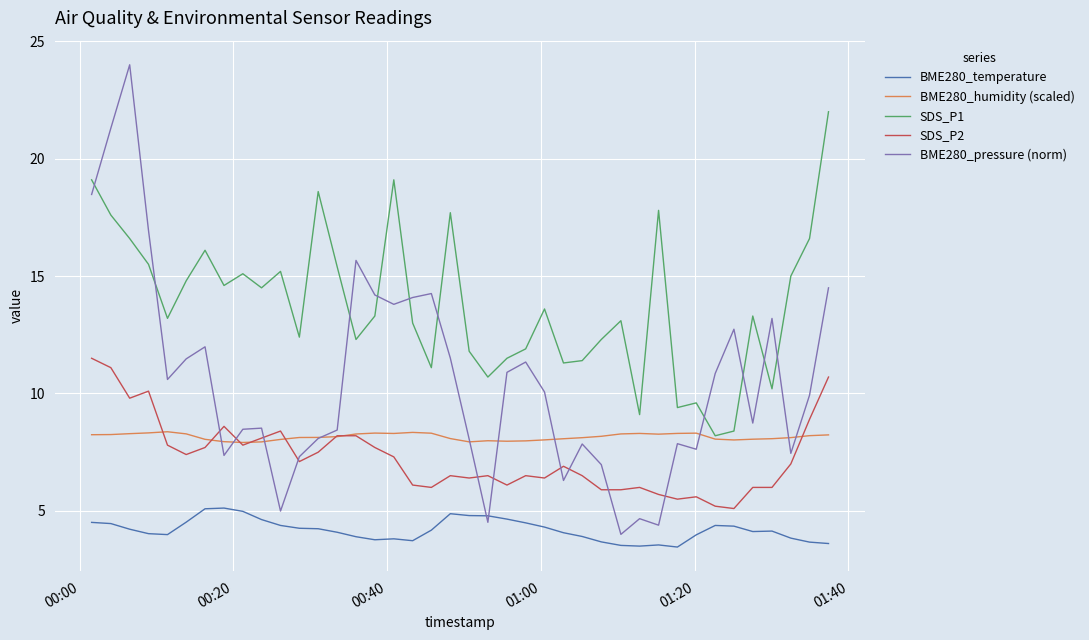

What is the minimum value shown in the chart?

3.5